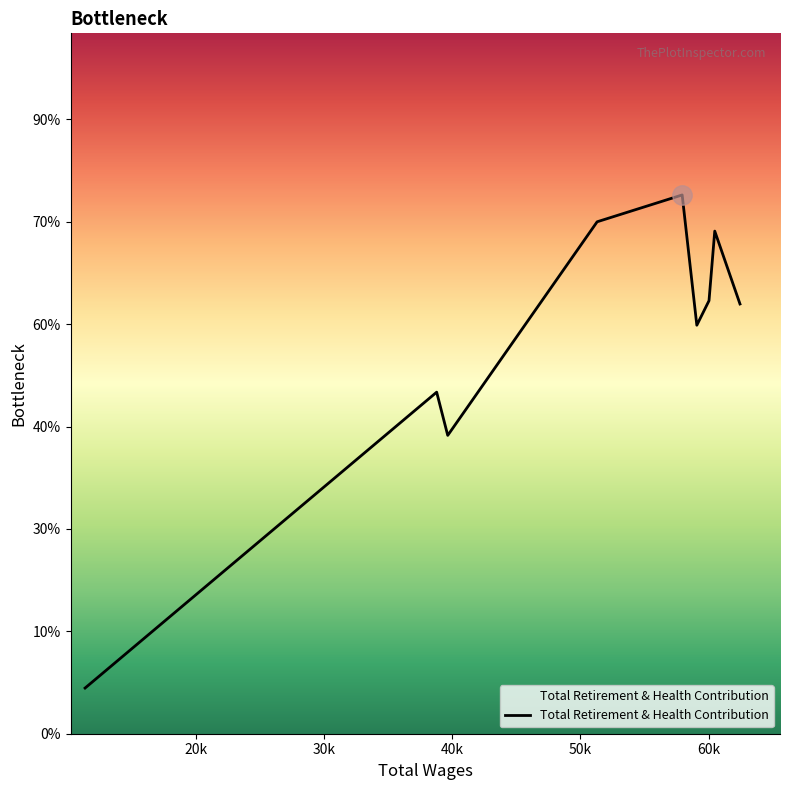

Does the chart have visible grid lines?

No